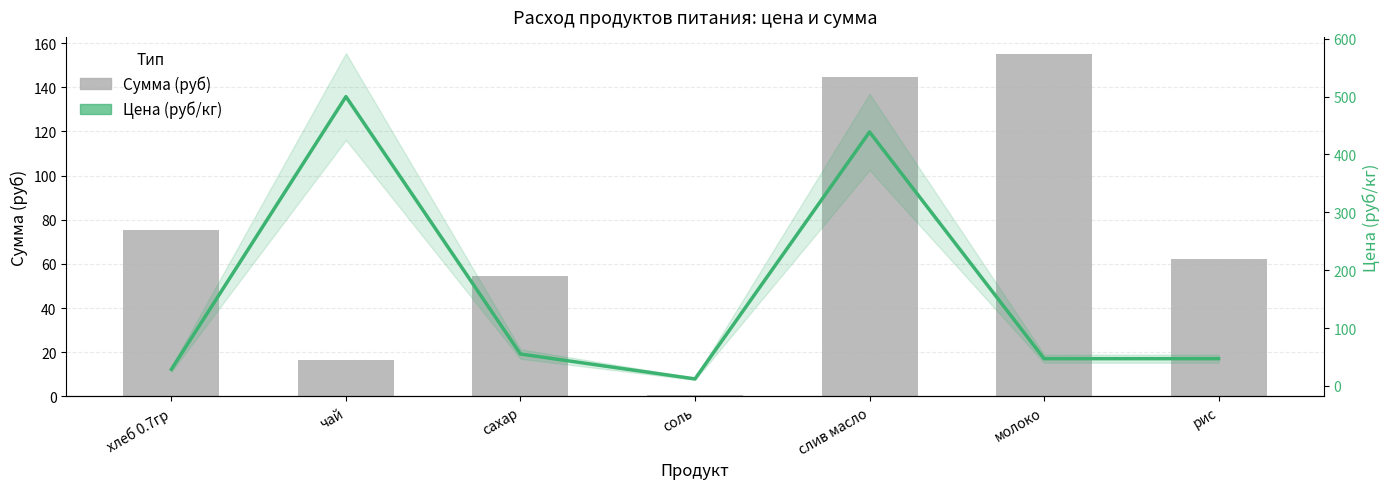

At хлеб 0.7гр, list the series in order from largest to smallest.

Сумма (руб), Цена (руб/кг)